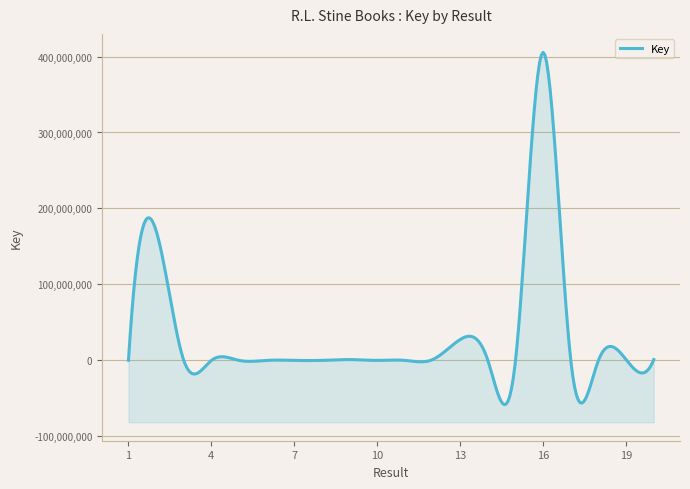

Reading right to left, what are all the values shown in this chart?

1058511	1058513	4400	7363	405455983	4953	6791	27507015	1058515	4609	4954	1076341	5466	1446	3678	1379	2220	2319	170756719	96899